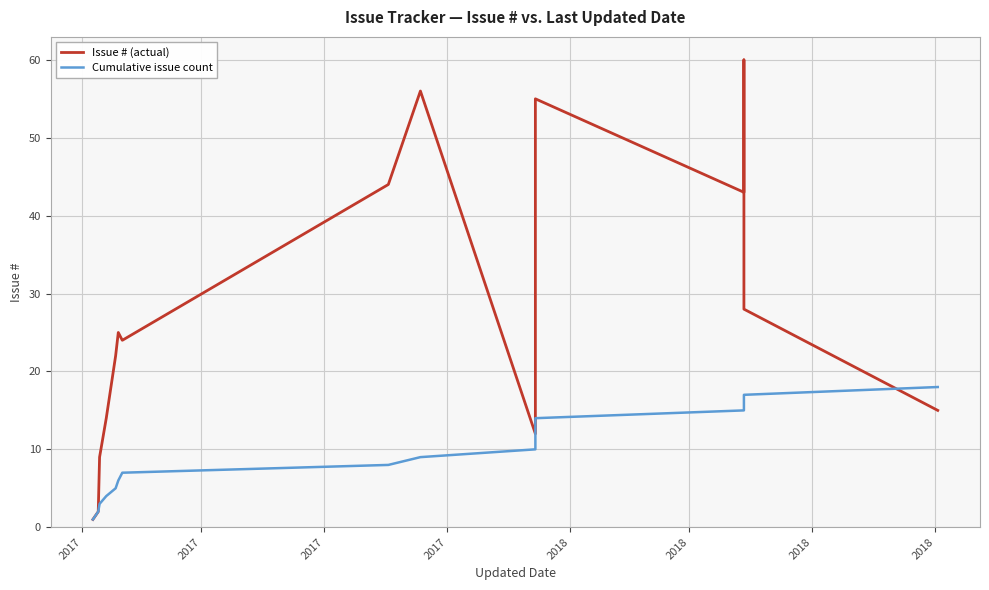

What is the minimum value for Issue # (actual)?

1